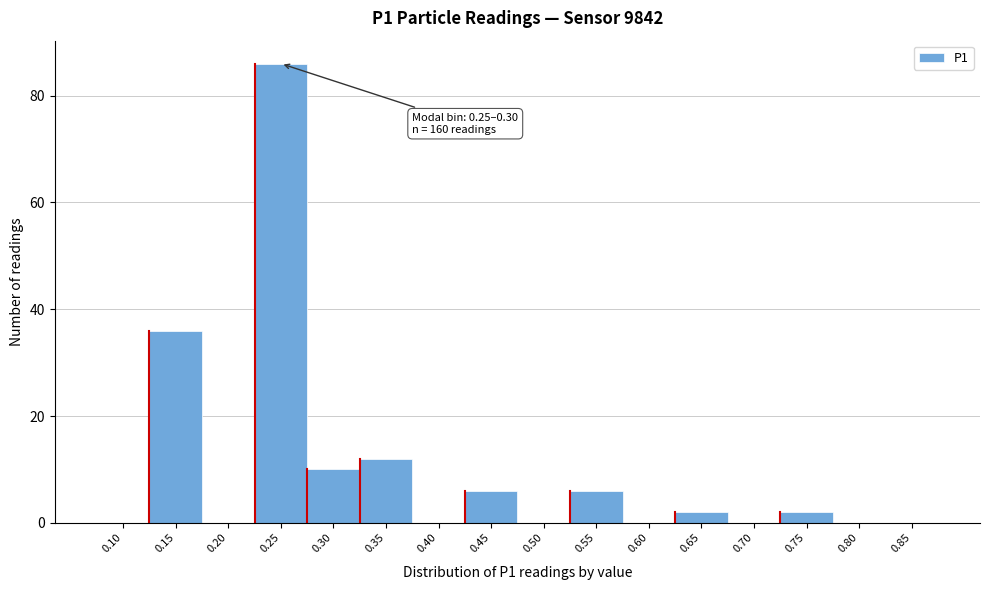

Reading left to right, extract all data points from this chart.

0.10=0	0.15=36	0.20=0	0.25=86	0.30=10	0.35=12	0.40=0	0.45=6	0.50=0	0.55=6	0.60=0	0.65=2	0.70=0	0.75=2	0.80=0	0.85=0